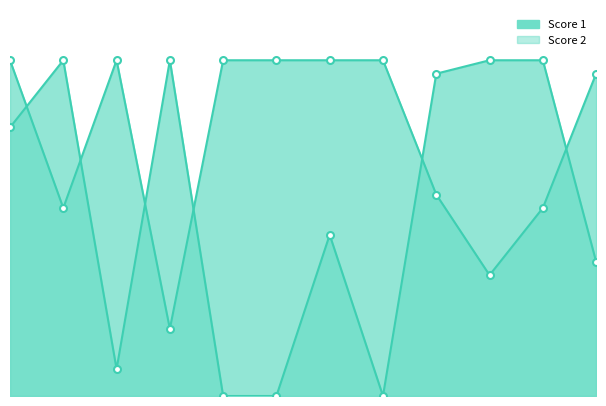

What is the sum of all Score 2 values?

168